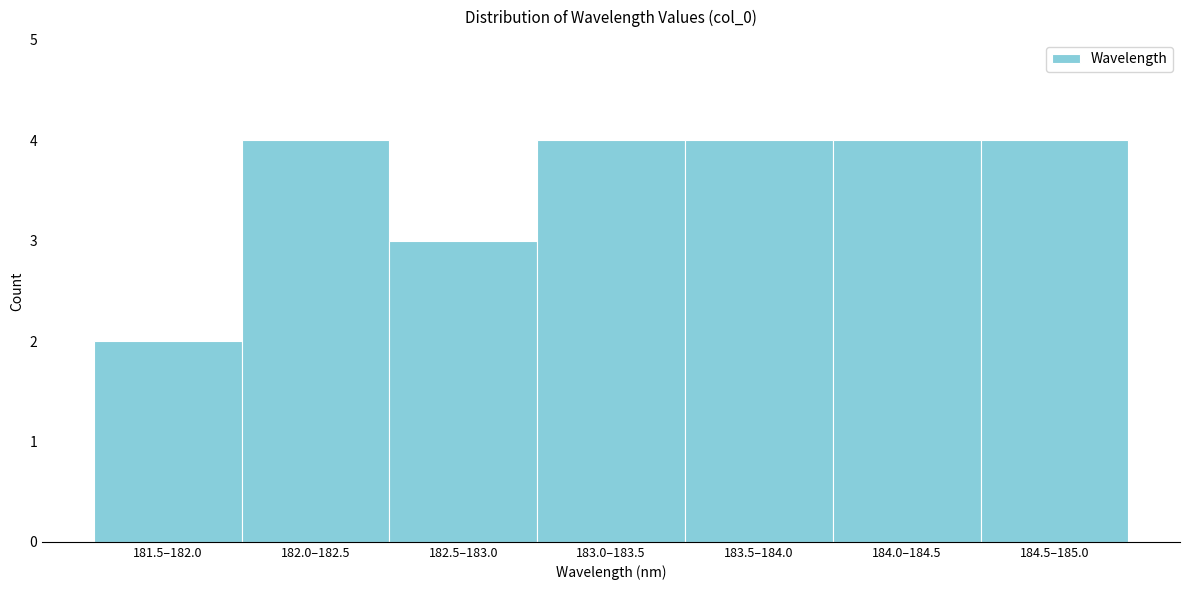

Reading left to right, list all the values displayed in this chart.

181.5–182.0=2	182.0–182.5=4	182.5–183.0=3	183.0–183.5=4	183.5–184.0=4	184.0–184.5=4	184.5–185.0=4